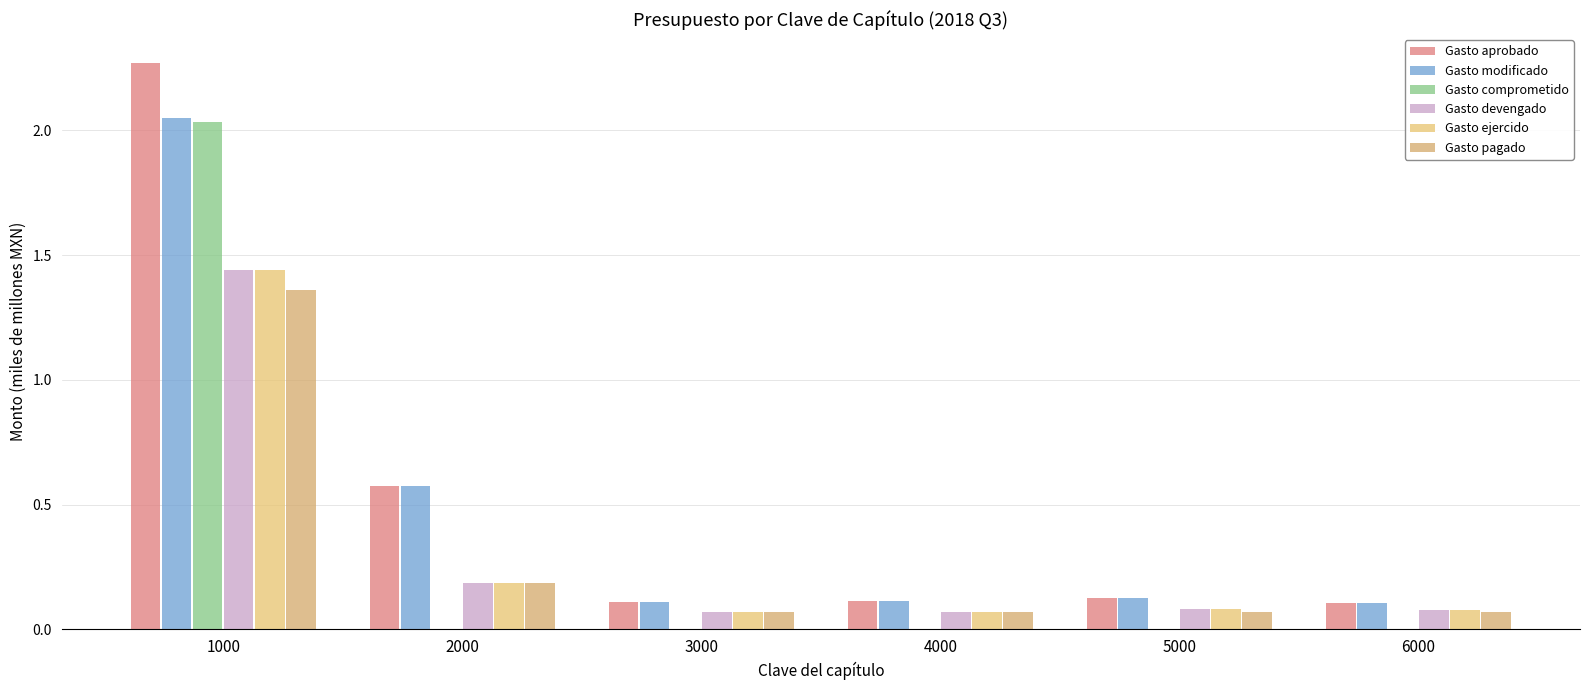

How many groups of bars are there?

6